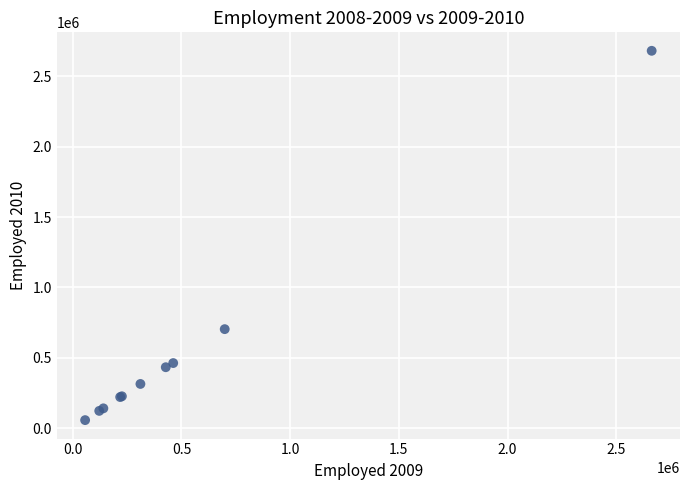

What Y value in the scatter plot is closest to 1369606?

703717